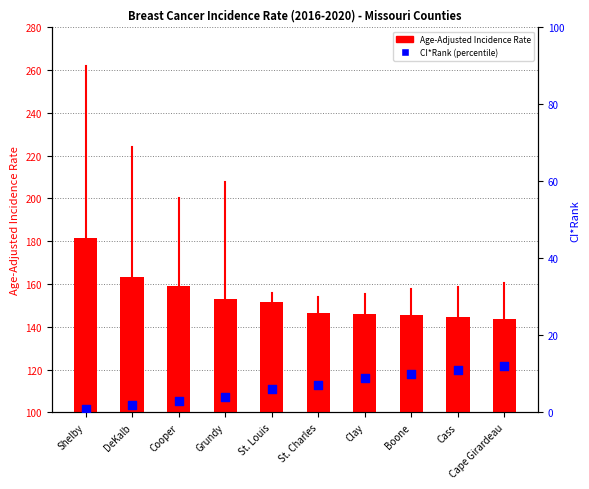

What is the total value across all series at Grundy?

156.9